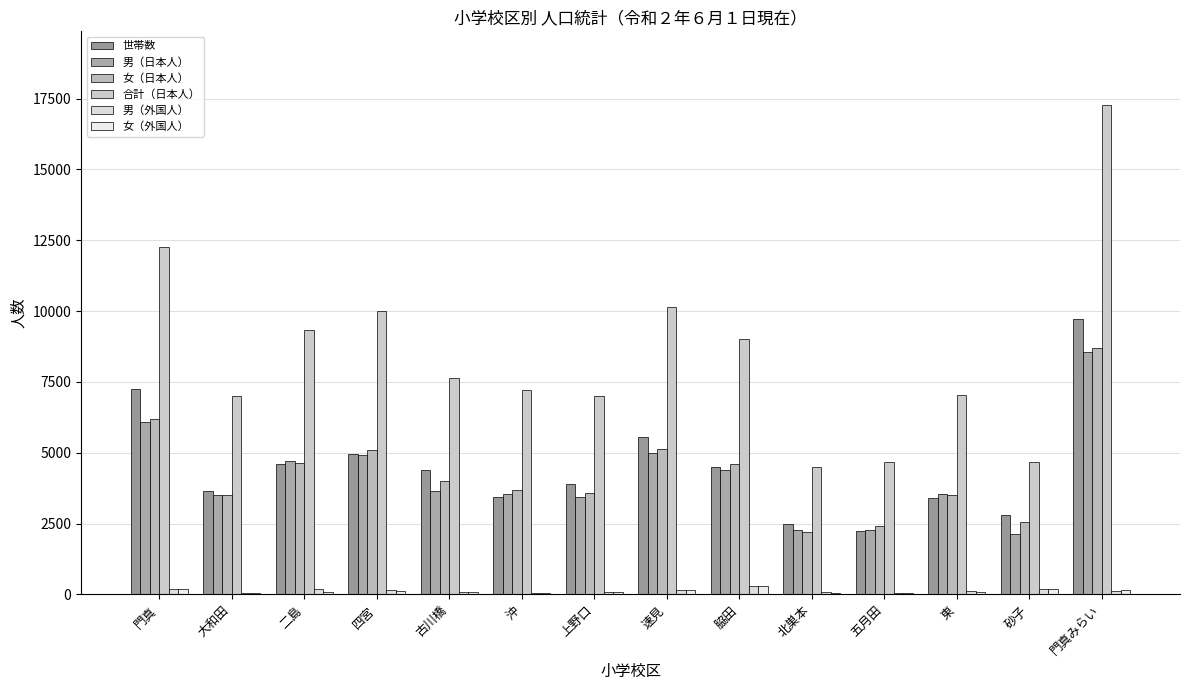

Does the chart contain stacked bars?

No